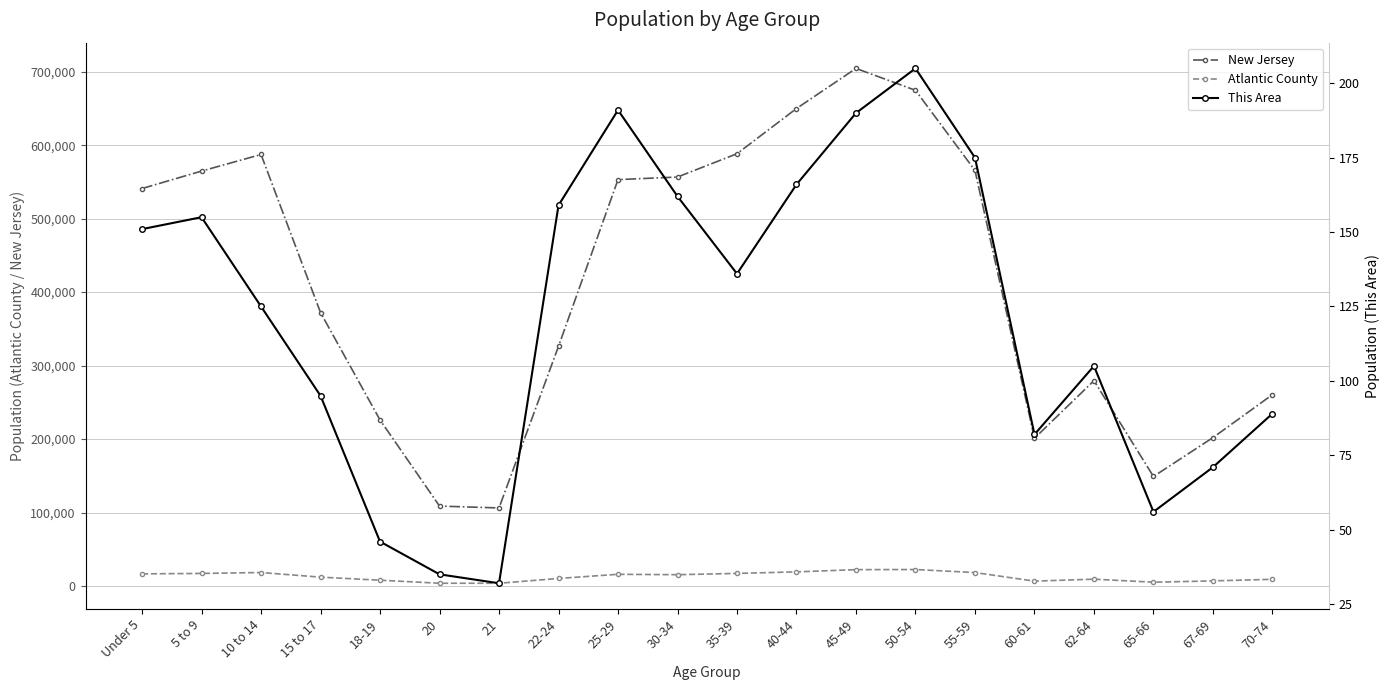

In Atlantic County, how many points are higher than both neighbors (excluding endpoints)?

4